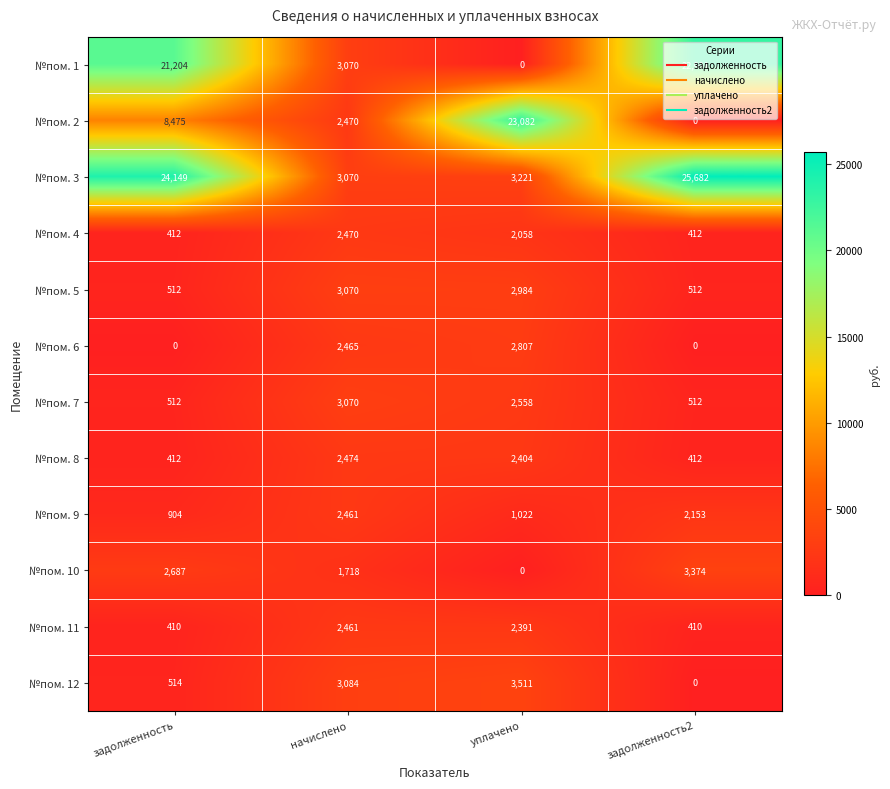

The value of №пом. 10 at задолженность2 is 5560. True or false?

False